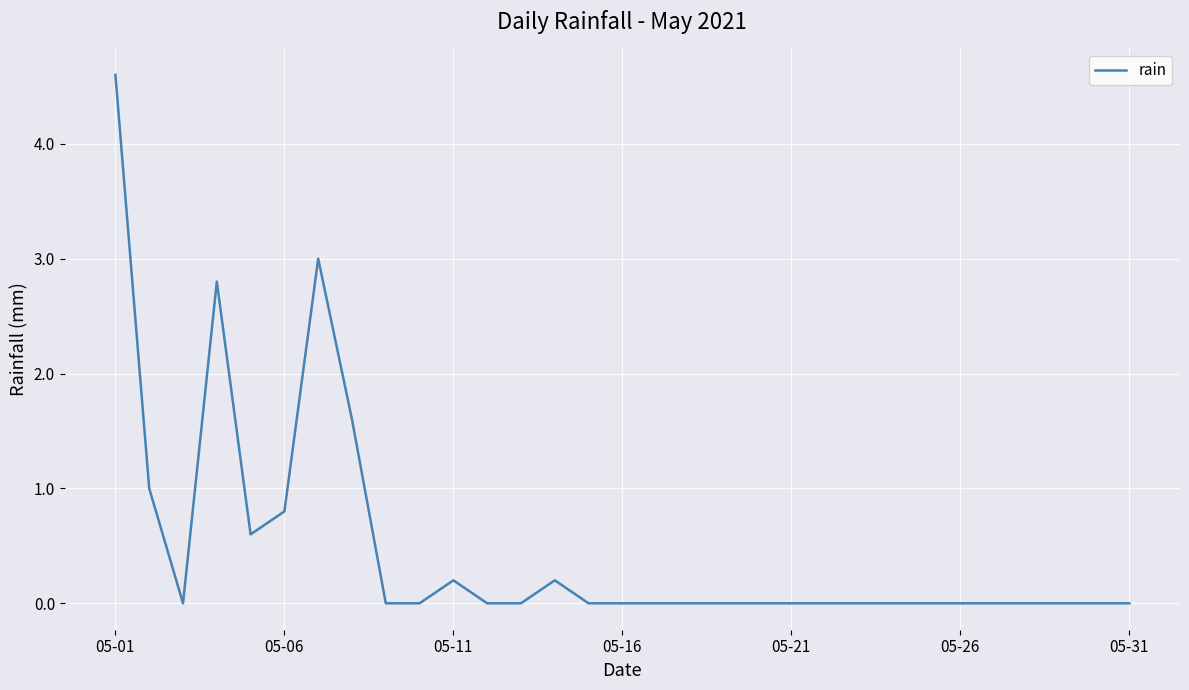

What is the maximum value shown in the chart?

4.6